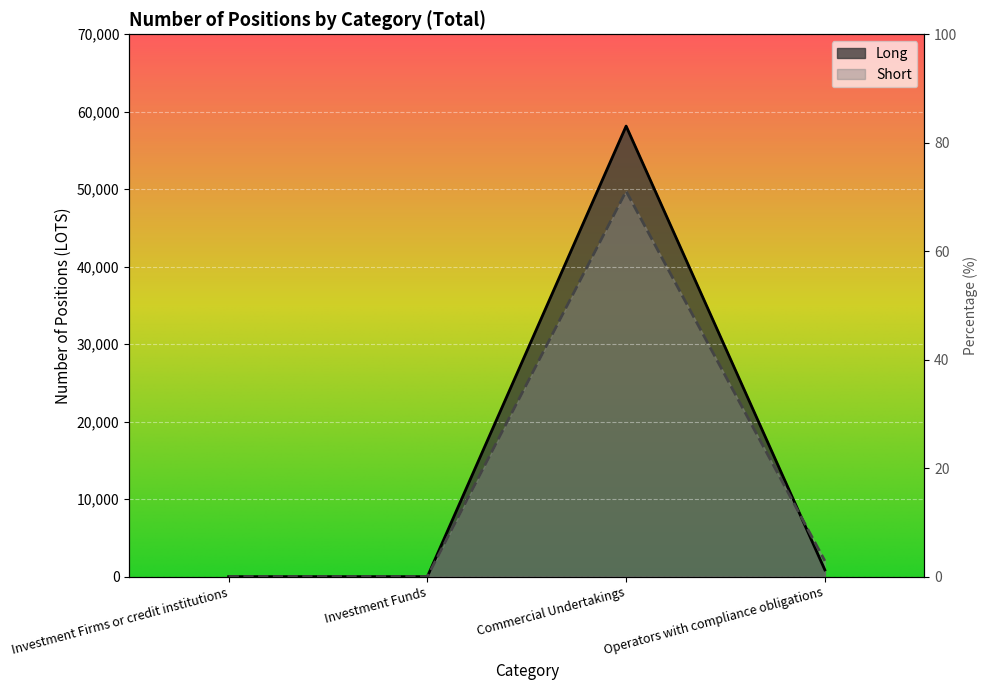

At which category is the sum across all series the highest?

Commercial Undertakings